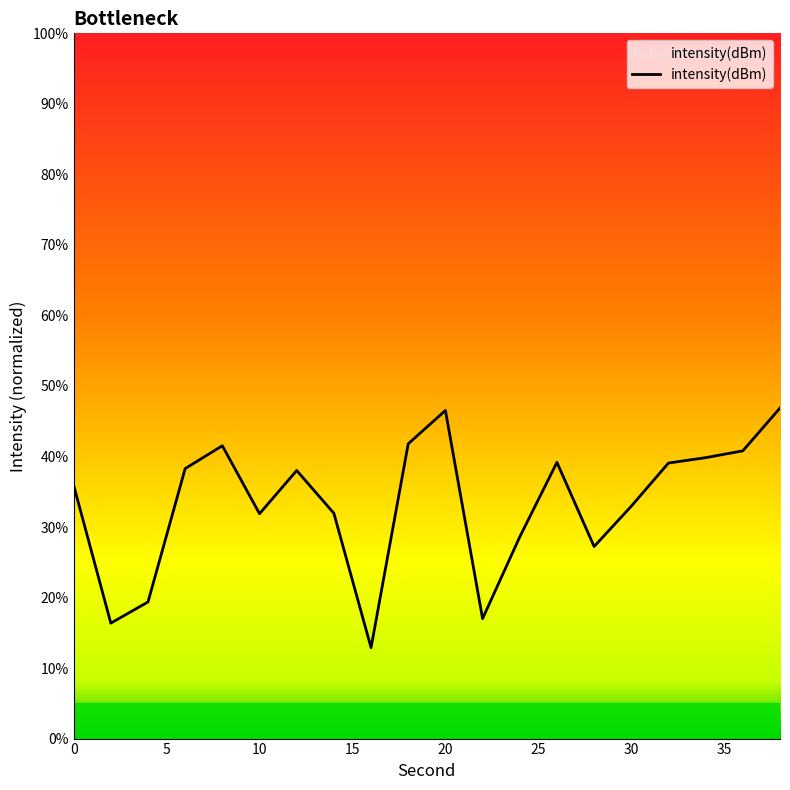

What is the approximate value at 14?

31.9